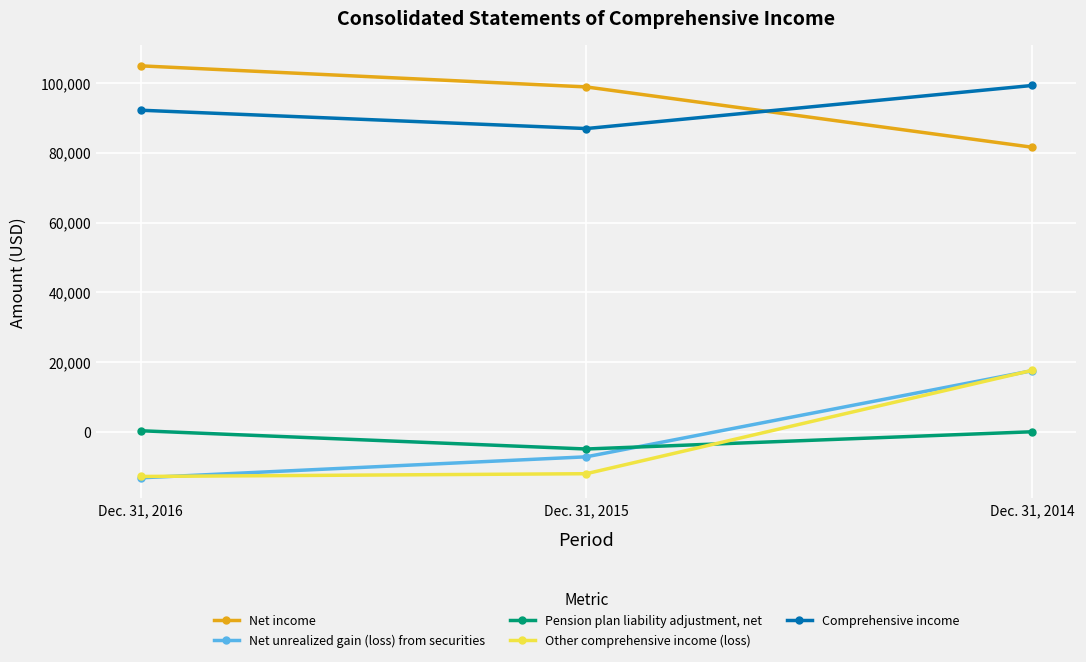

Does the chart have visible grid lines?

Yes